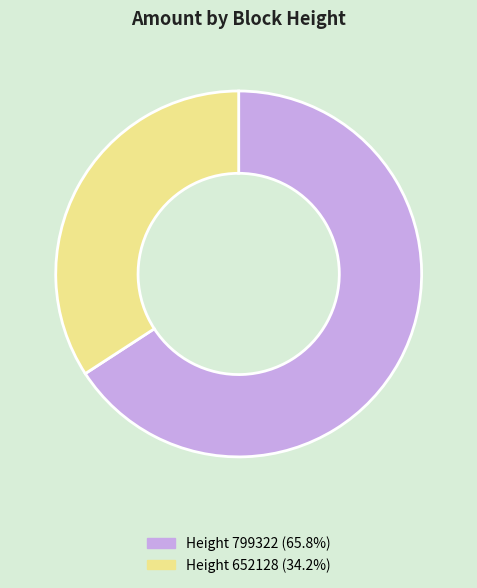

Is Height 652128 (34.2%) the majority of the pie?

No